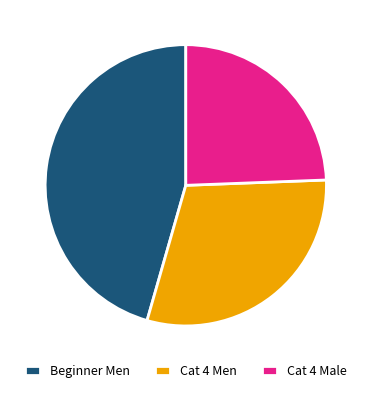

Is the sum of Cat 4 Men and Beginner Men greater than half?

Yes